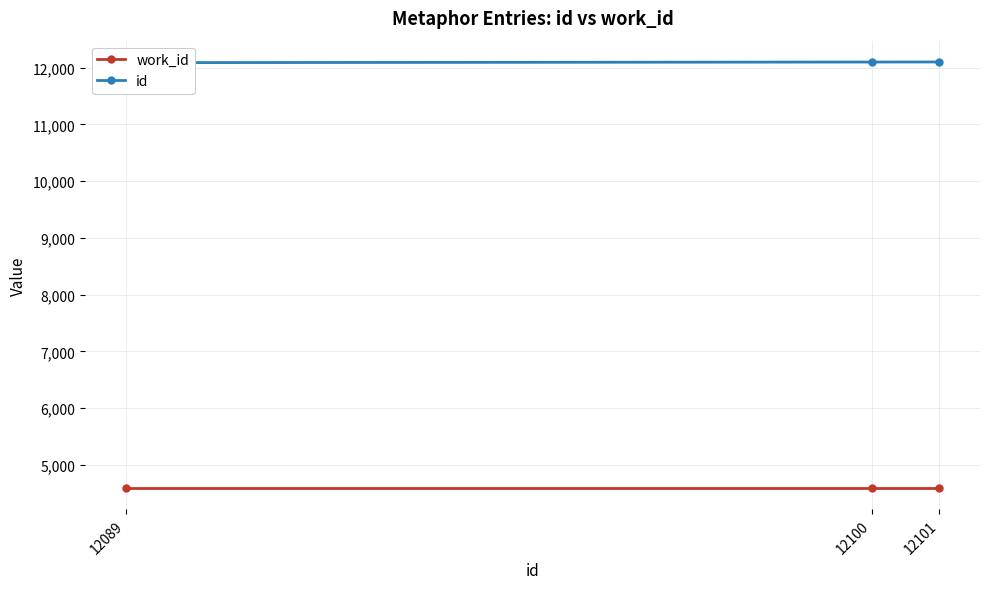

Reading right to left, what are all the values shown in this chart?

work_id: 4589	4589	4589
id: 12101	12100	12089